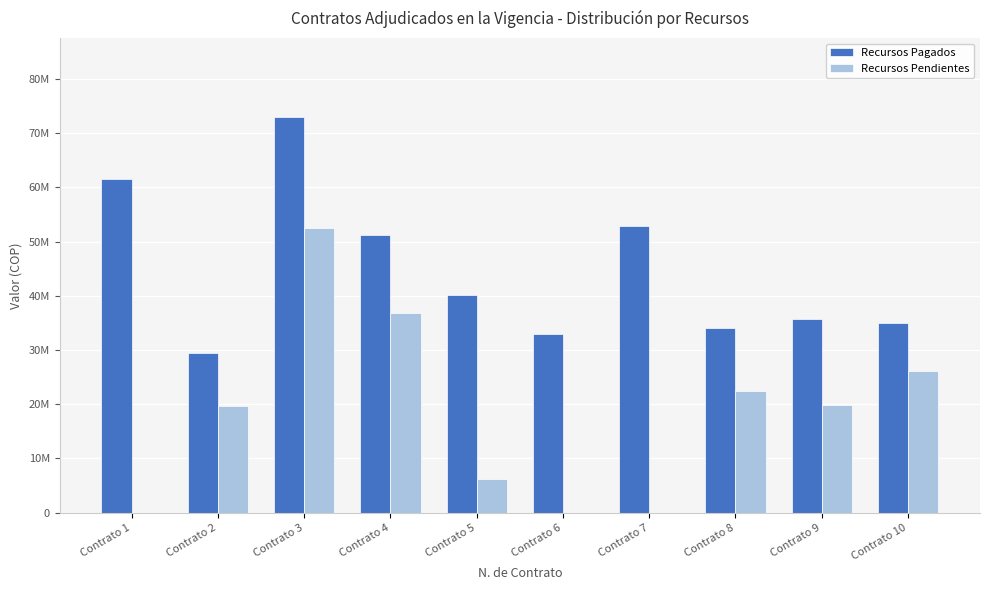

Does the chart contain stacked bars?

No